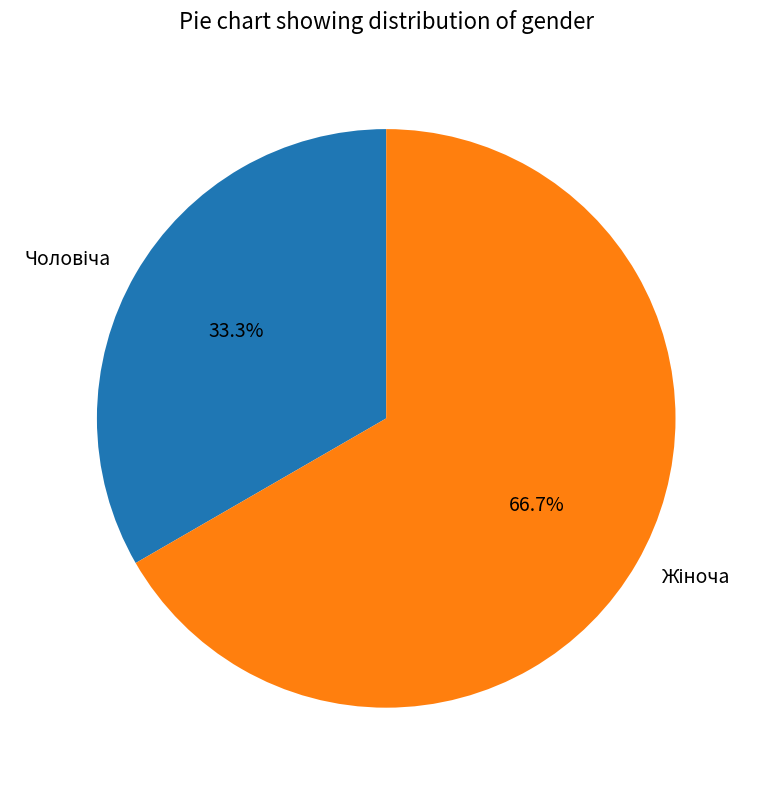

Does any single category account for the majority?

Yes